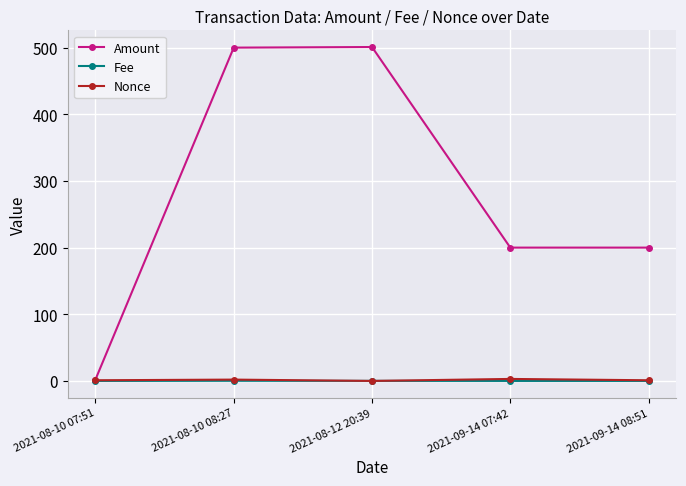

What is the difference between the maximum and minimum values in the Amount series?

498.9